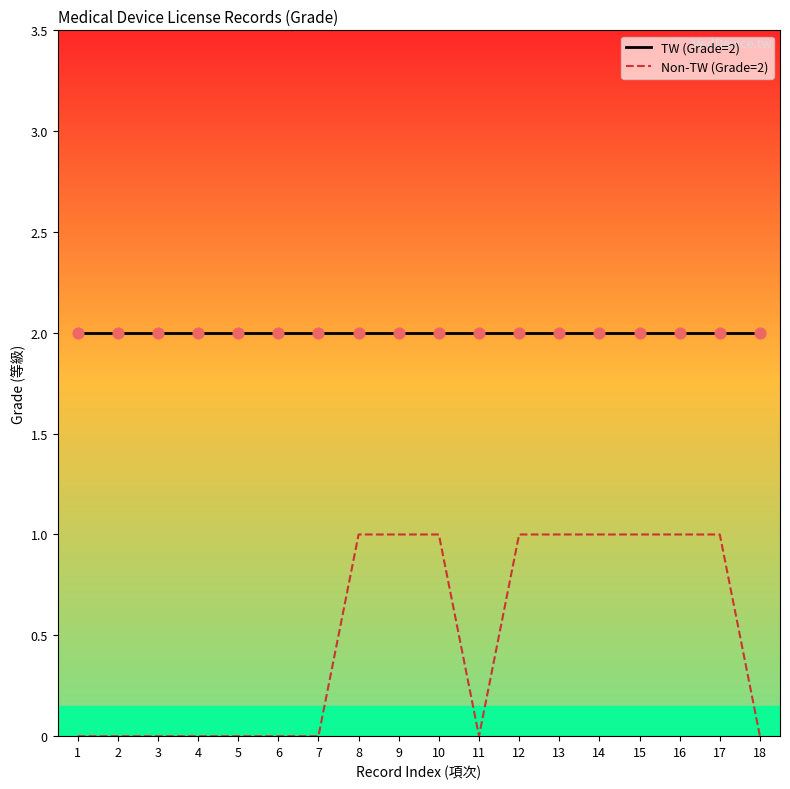

Which series has the largest Y range (max minus min)?

Non-TW (Grade=2)